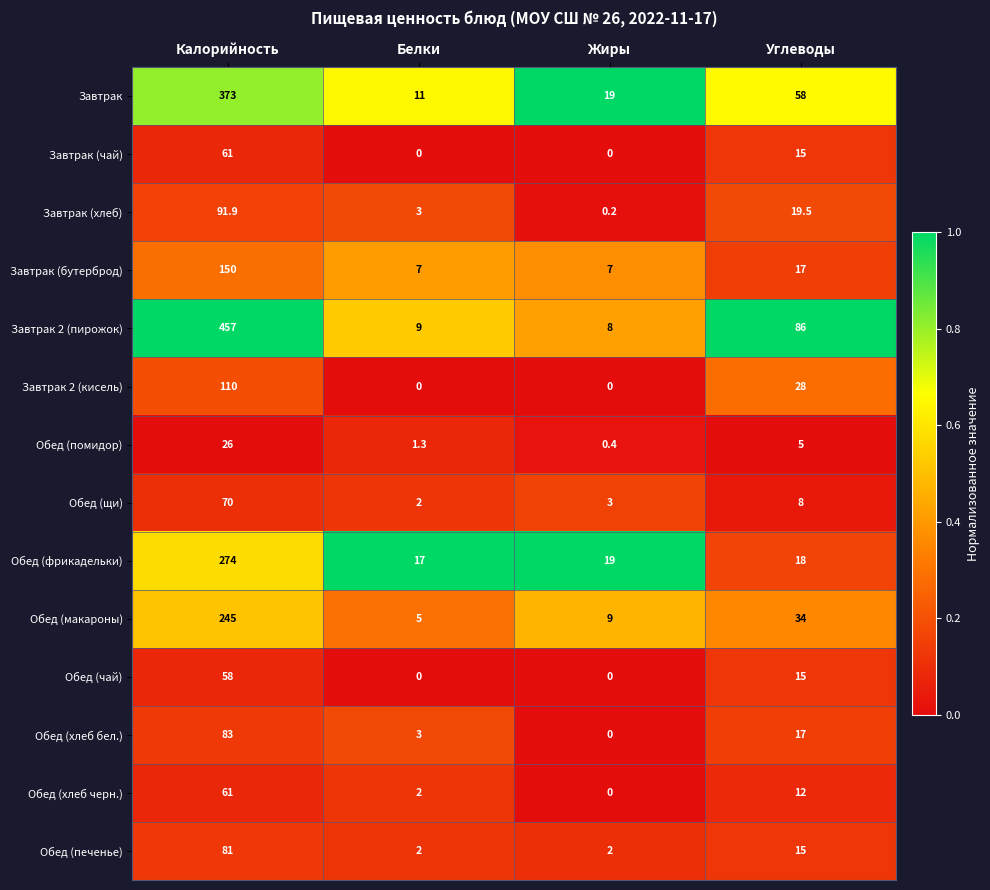

At which label does Завтрак (хлеб) first exceed 19?

Калорийность